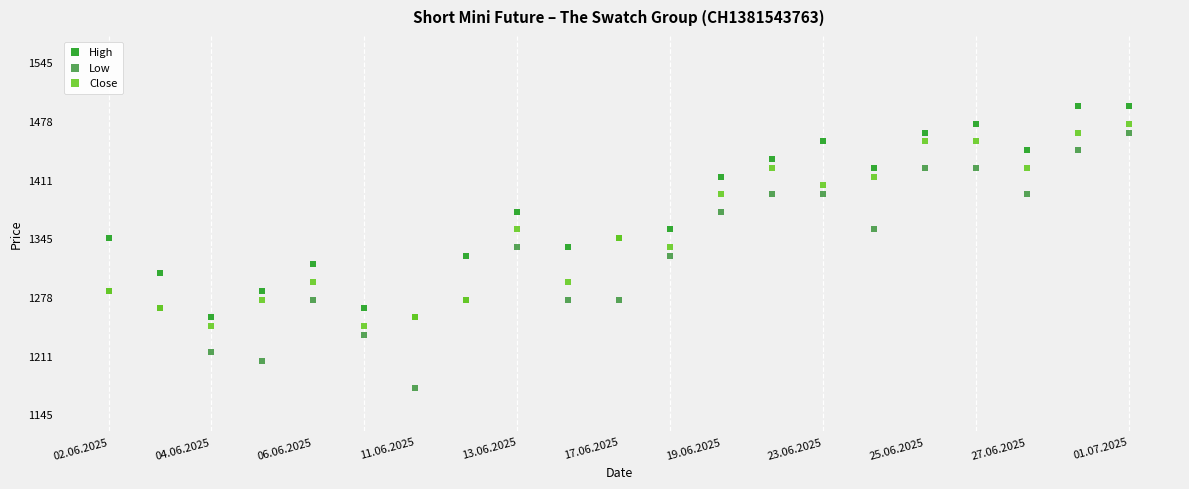

What are all the series names shown in the legend?

High, Low, Close